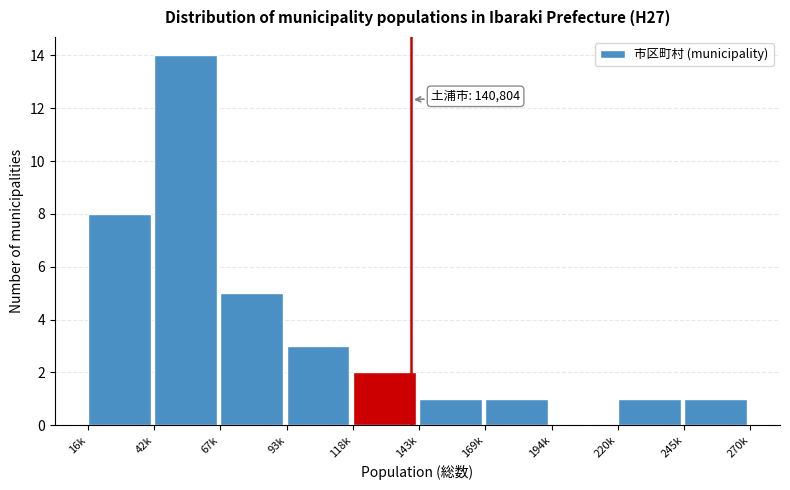

Reading left to right, extract all data points from this chart.

16k=8	42k=14	67k=5	93k=3	118k=2	143k=1	169k=1	194k=0	220k=1	245k=1